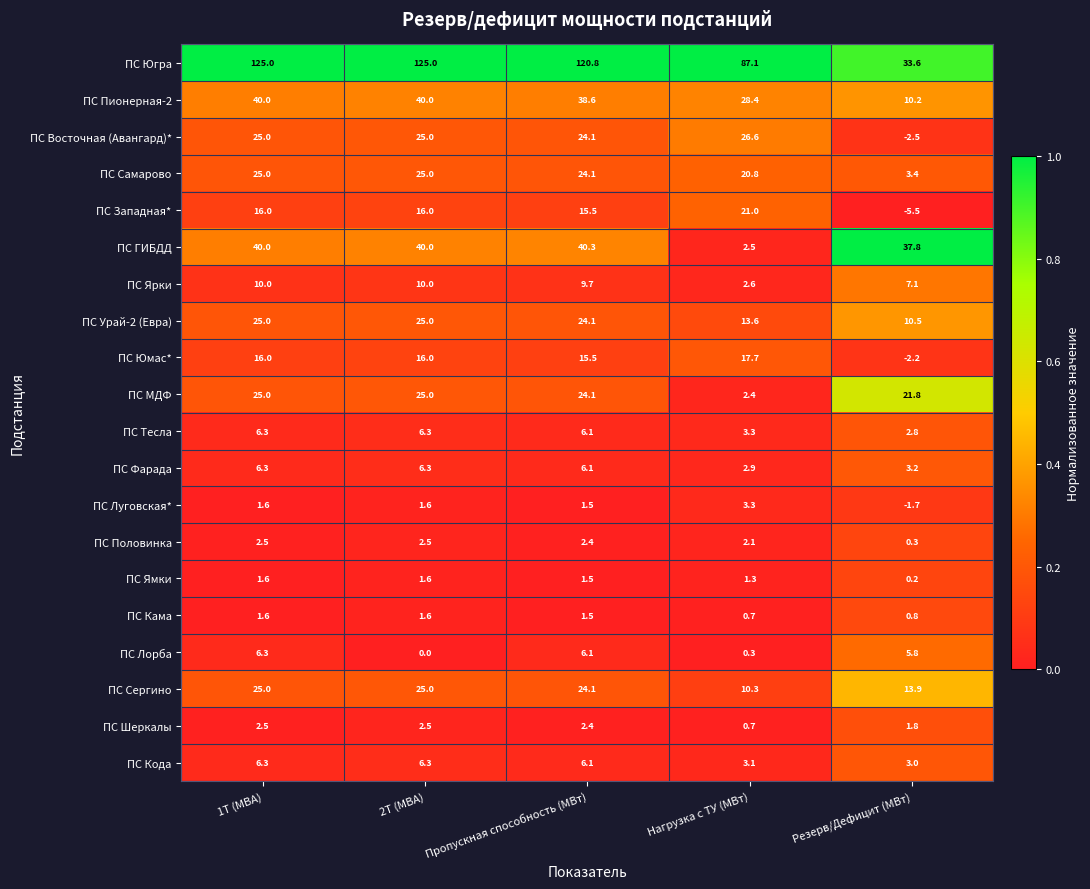

What is the smallest value displayed?

-5.5